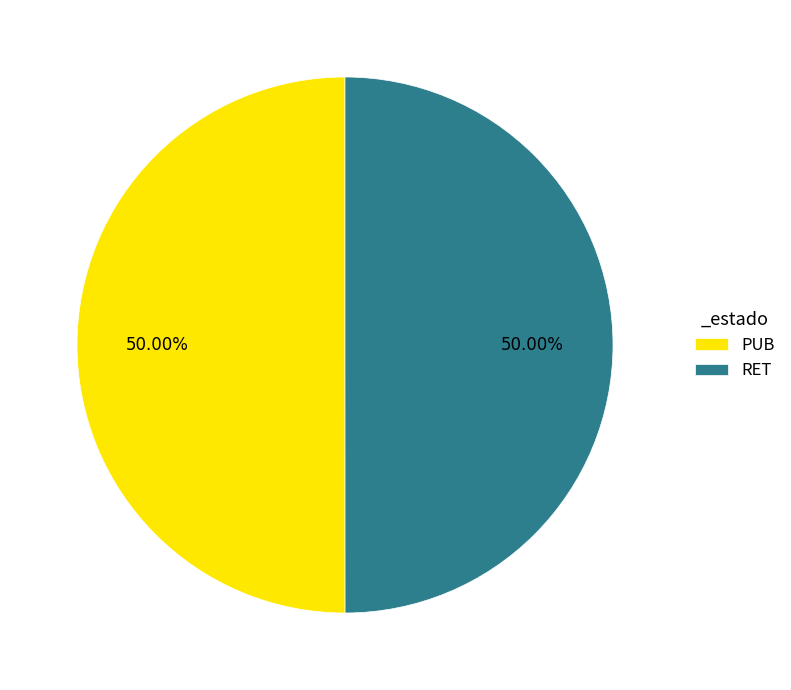

Is it true that PUB is 42% of the pie?

False